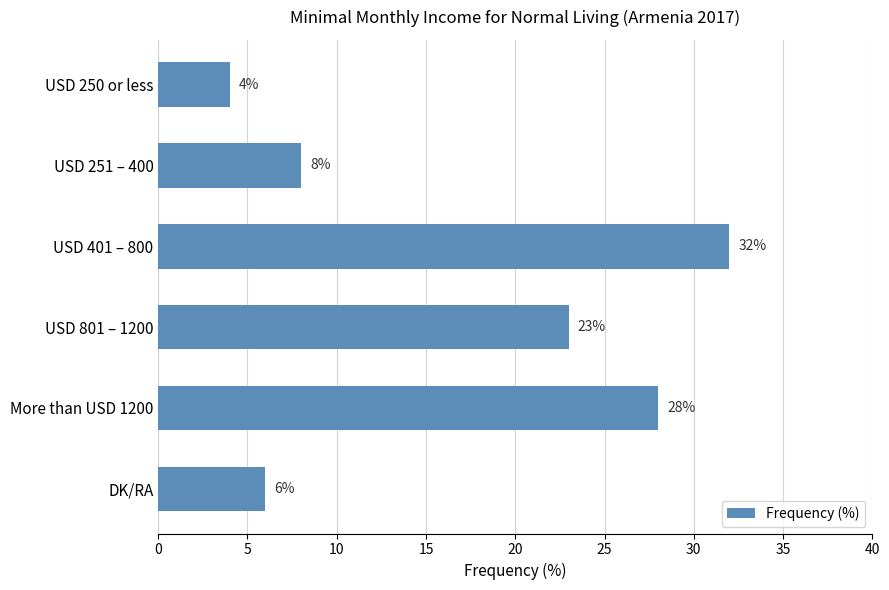

Rank the categories by value from highest to lowest.

USD 401 – 800, More than USD 1200, USD 801 – 1200, USD 251 – 400, DK/RA, USD 250 or less